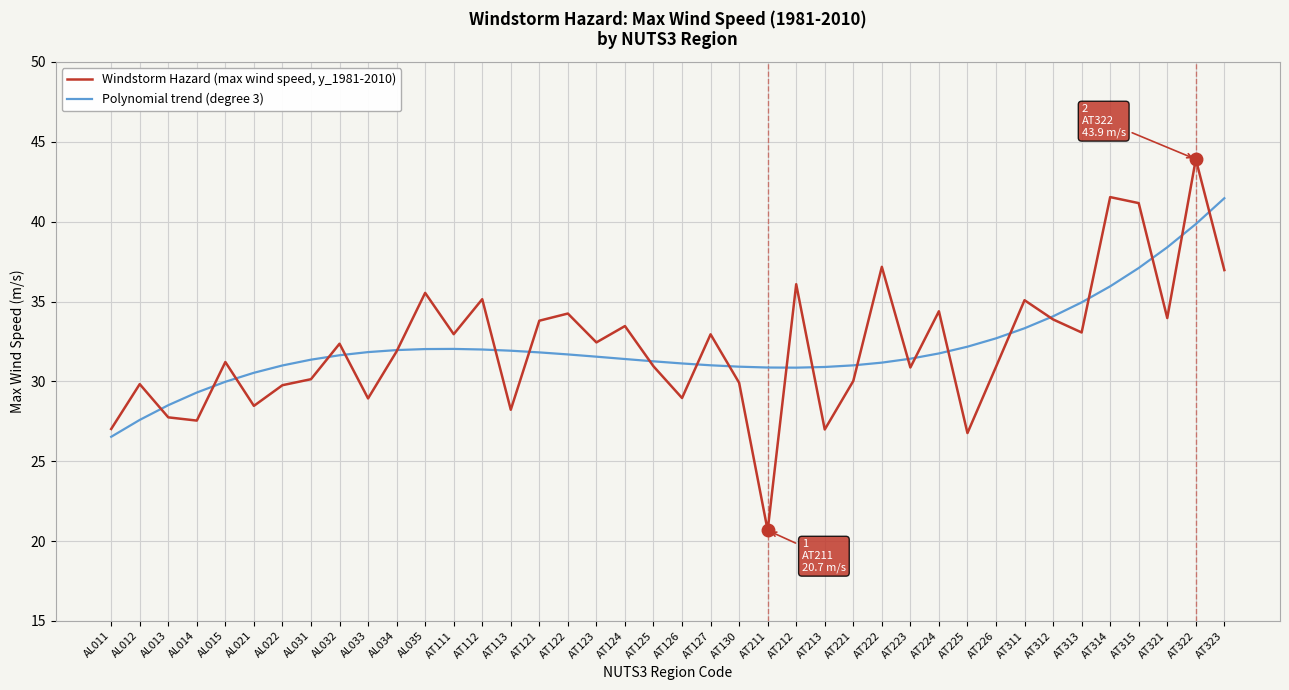

How many lines are shown in the chart?

2